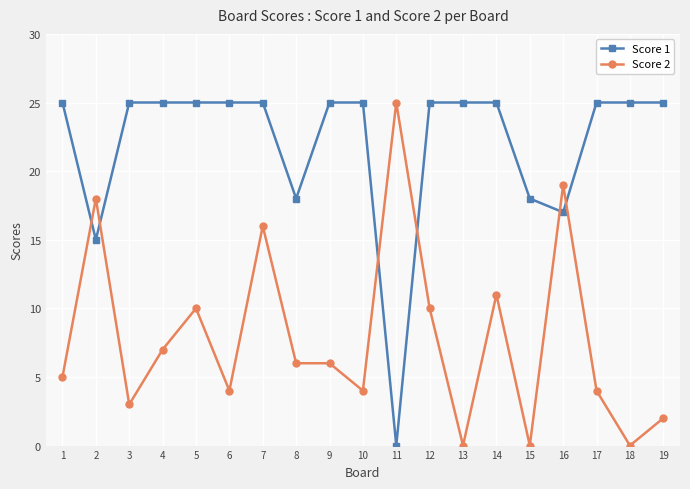

Rank the series at 16 from highest to lowest value.

Score 2, Score 1